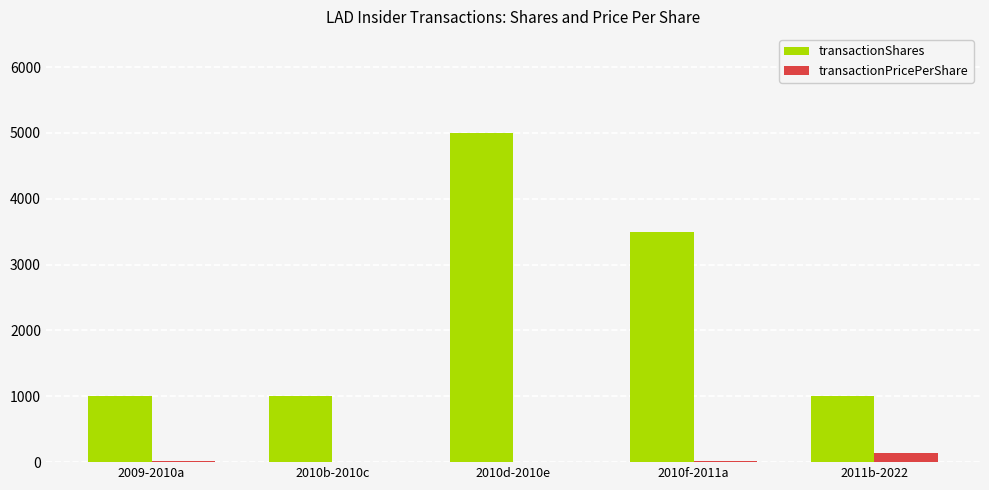

Which series has the largest total across all categories?

transactionShares